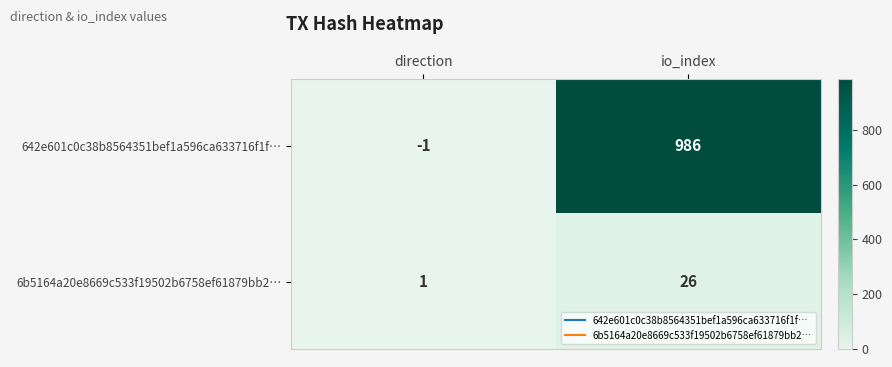

Is the value of 6b5164a20e8669c533f19502b6758ef61879bb2… at io_index greater than the value of 642e601c0c38b8564351bef1a596ca633716f1f… at io_index?

No